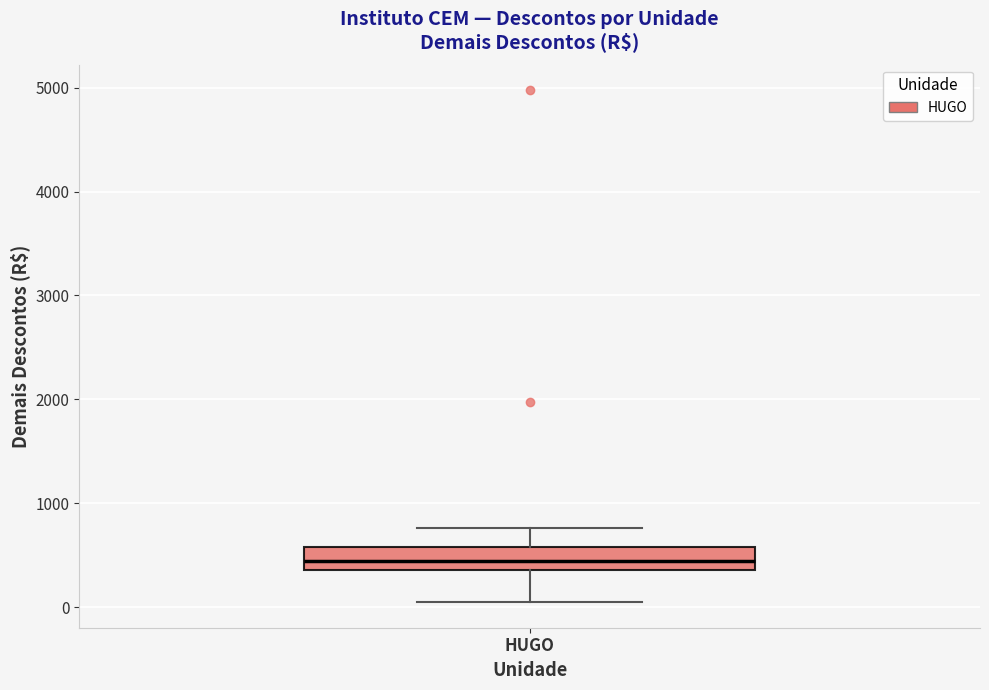

Where does the lower whisker of the box for HUGO end on the y-axis? The values are not printed on the chart, so give them approximately, as read against the axis.

100